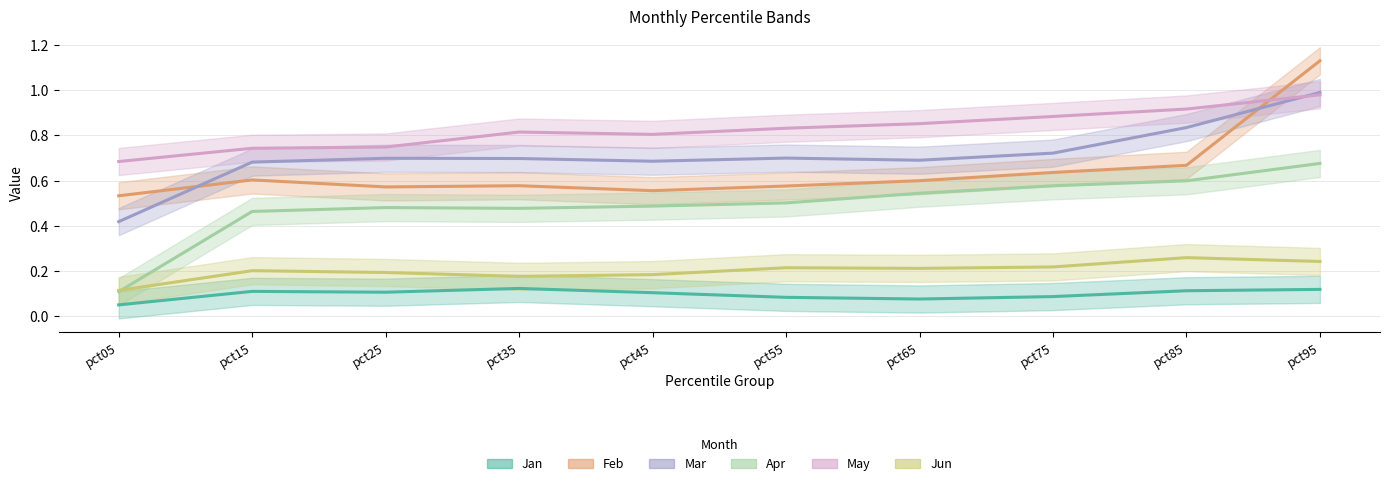

List the labels in order of Feb value, largest first.

pct95, pct85, pct75, pct15, pct65, pct35, pct55, pct25, pct45, pct05